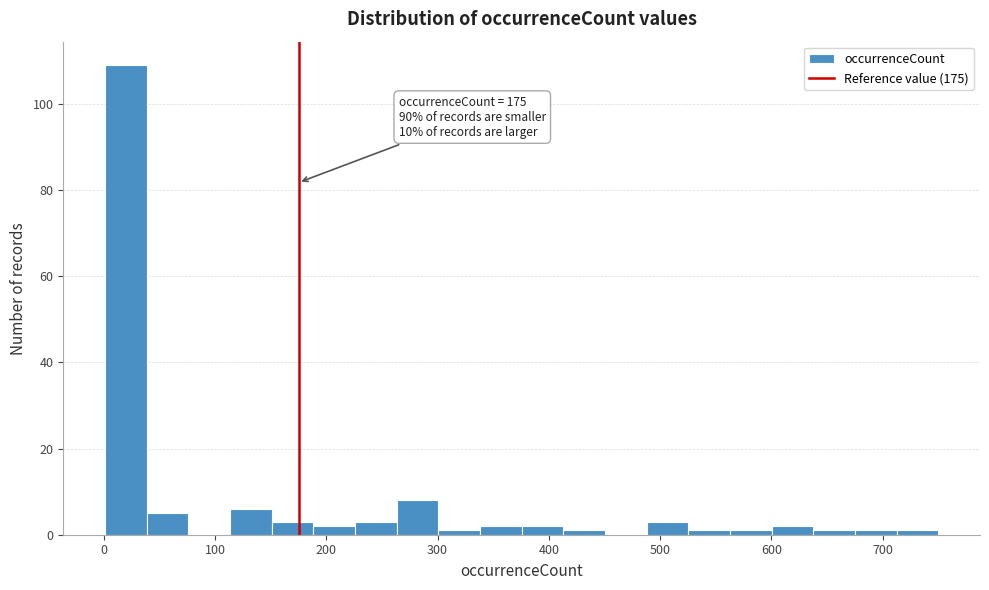

Read against the x-axis, roughly where is the centre of the tallest bar?

20